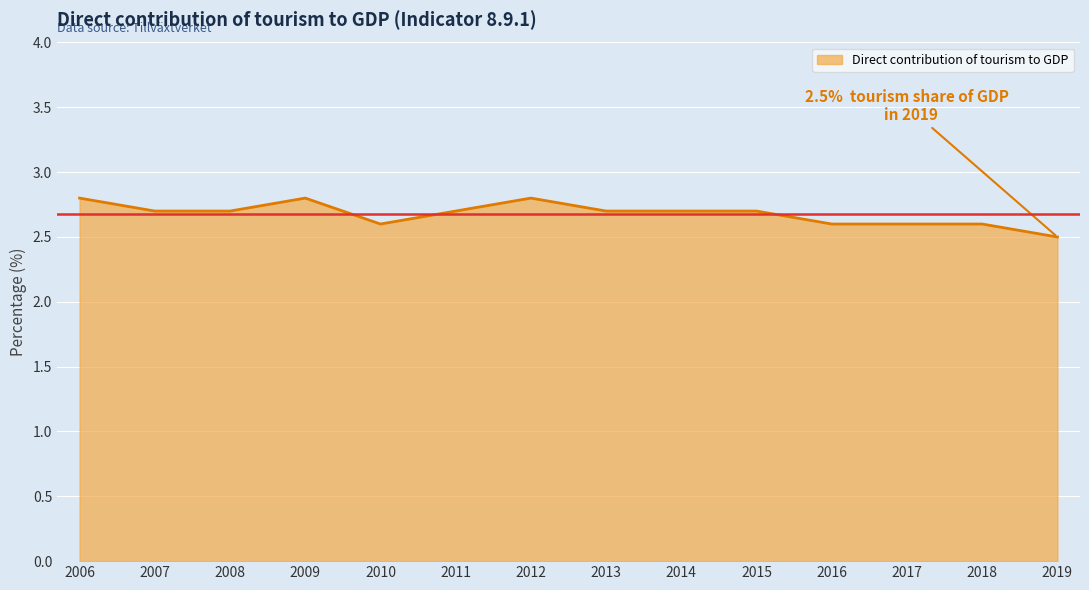

What is the ratio of the value at 2008 to the value at 2014?

1.0